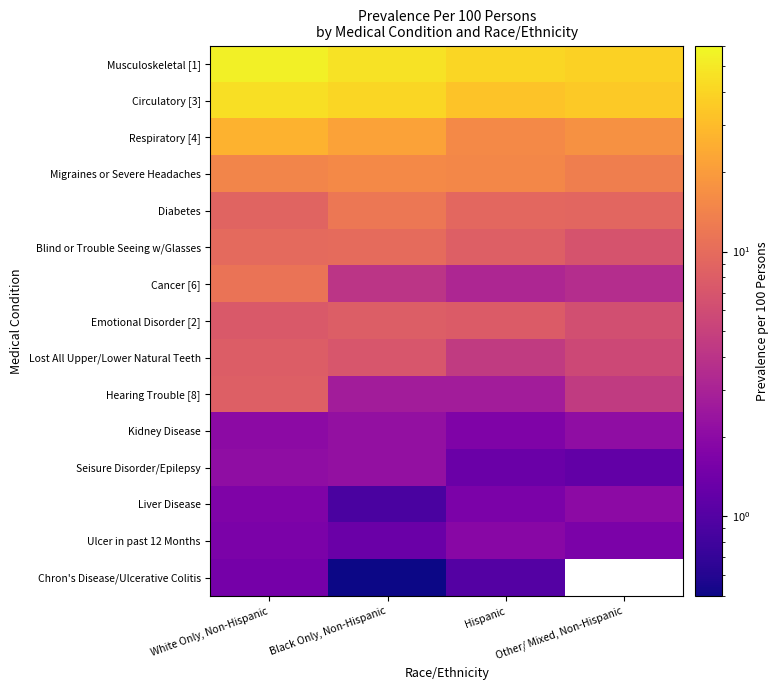

Rank the categories by Diabetes value from lowest to highest.

White Only, Non-Hispanic, Other/ Mixed, Non-Hispanic, Hispanic, Black Only, Non-Hispanic